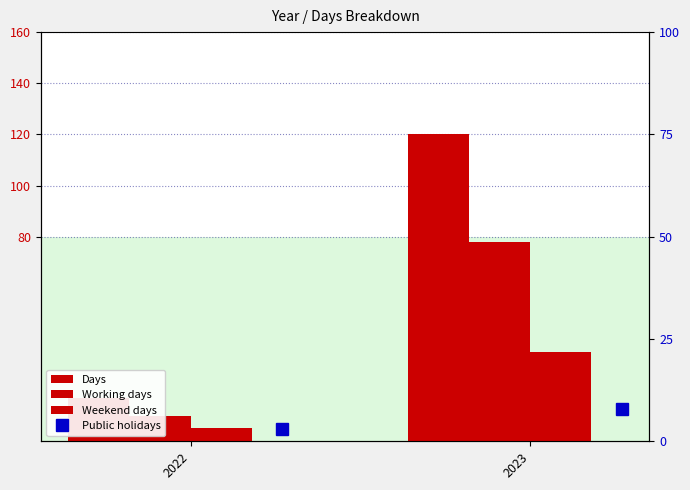

How many groups of bars are there?

2